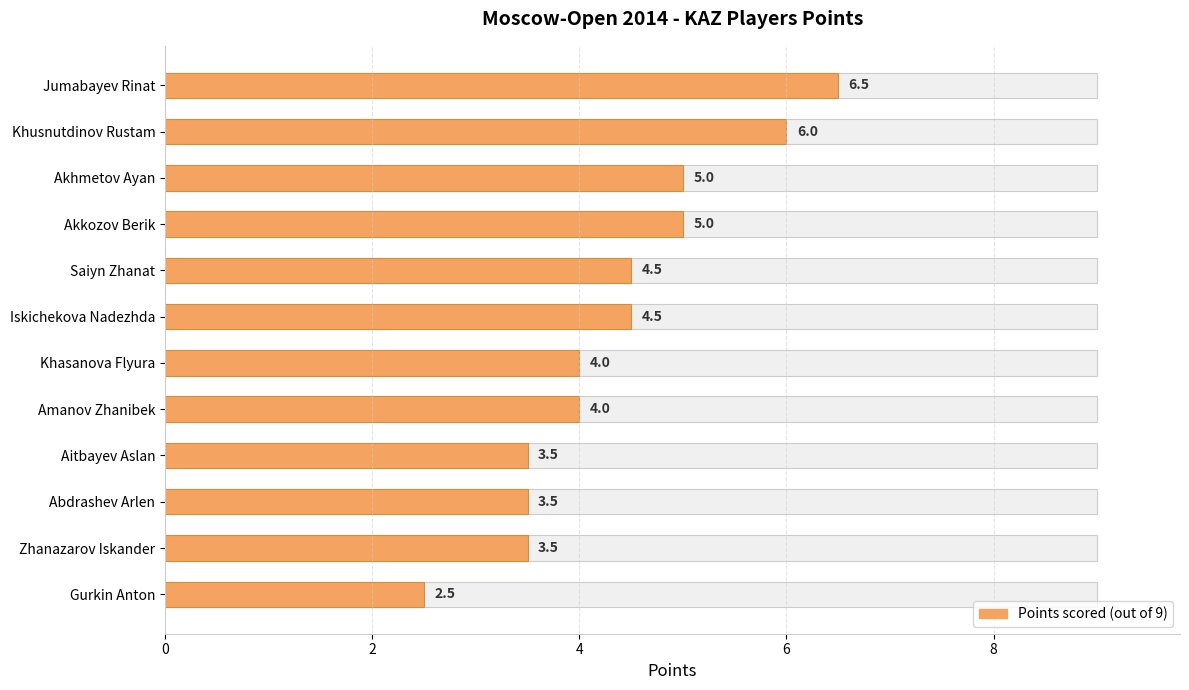

True or false: the data shows 6.1 at Zhanazarov Iskander.

False